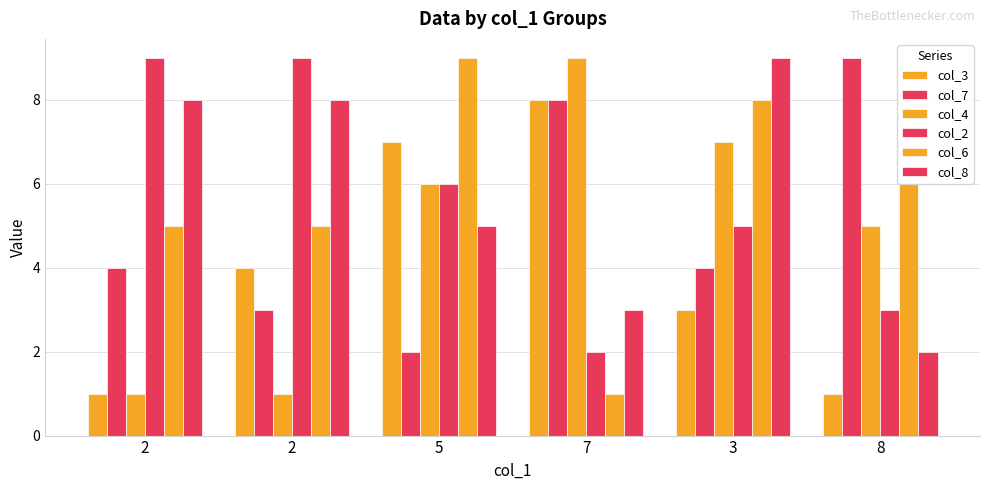

At which category is the sum across all series the highest?

3